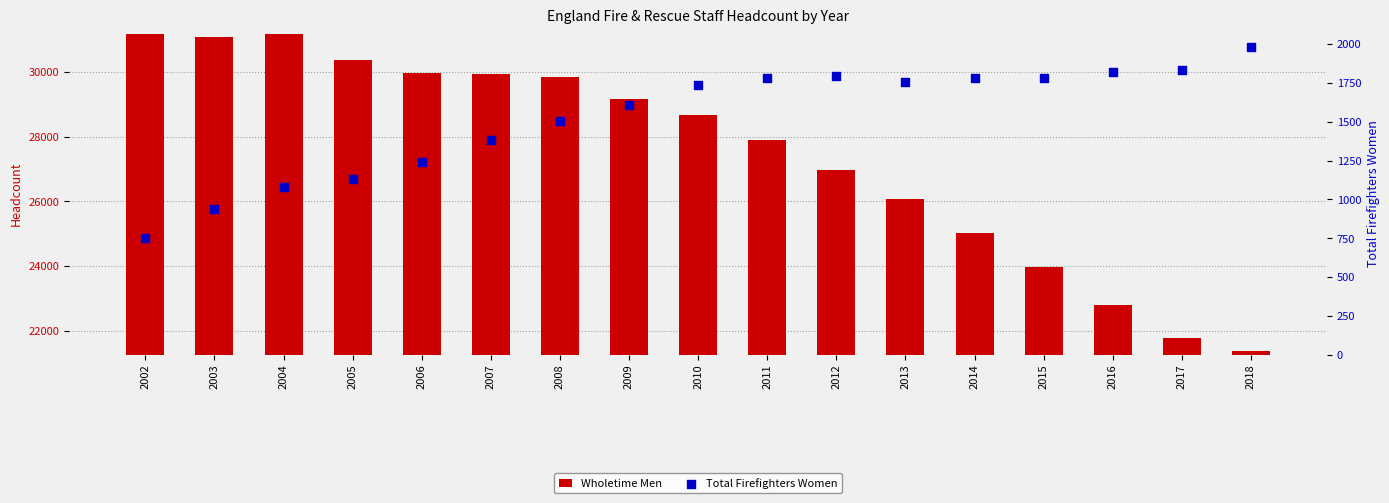

Which series contains the highest Y value?

Wholetime Men